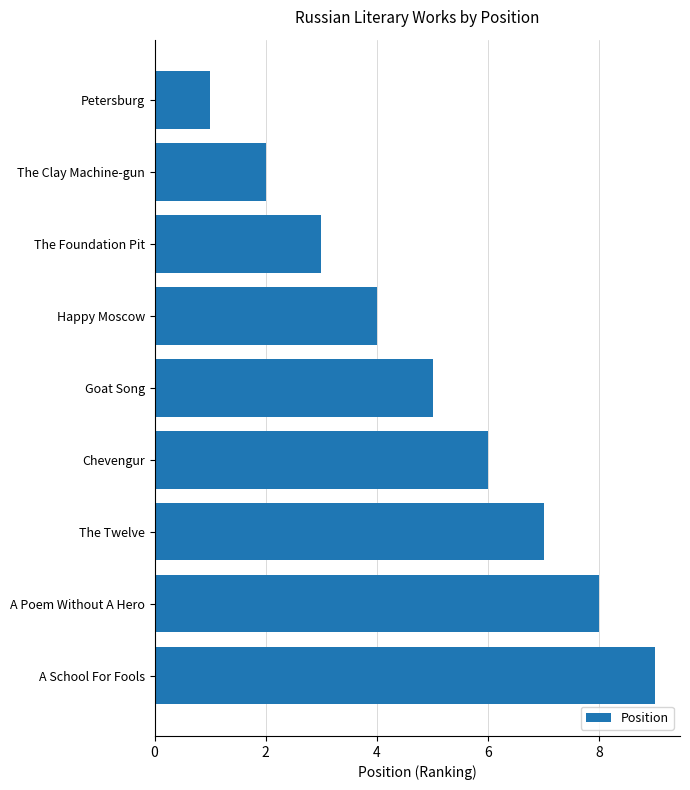

What is the sum of all values?

45